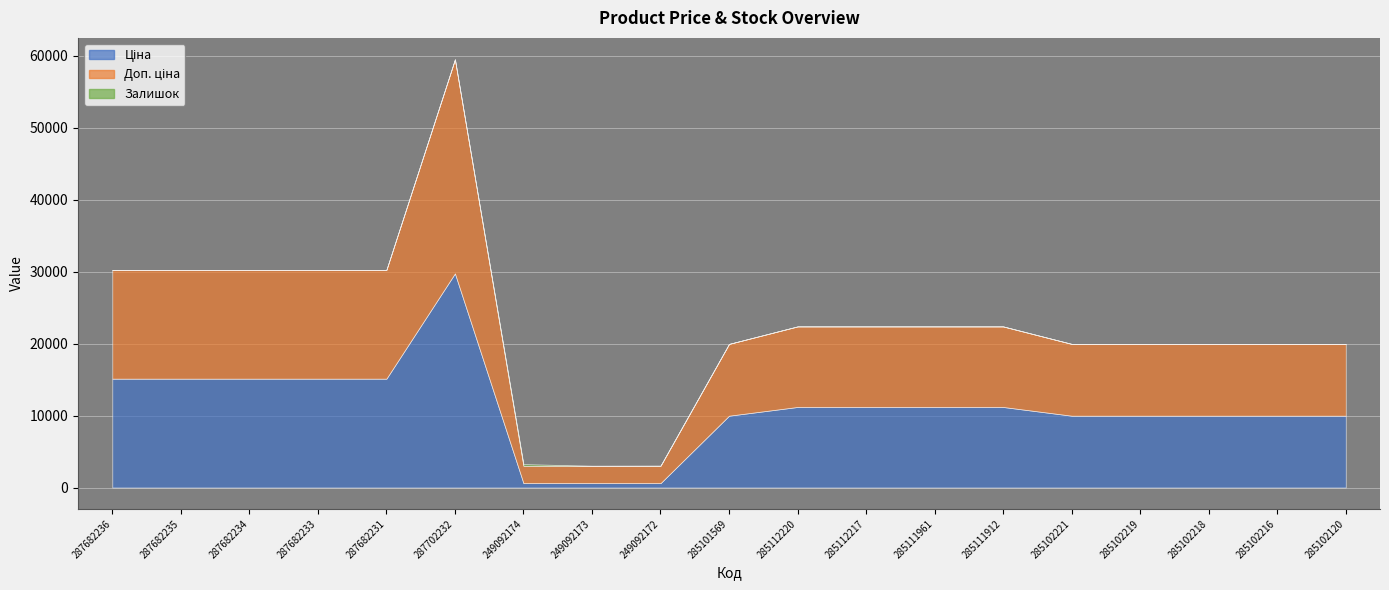

At which label does Залишок reach its peak?

249092174